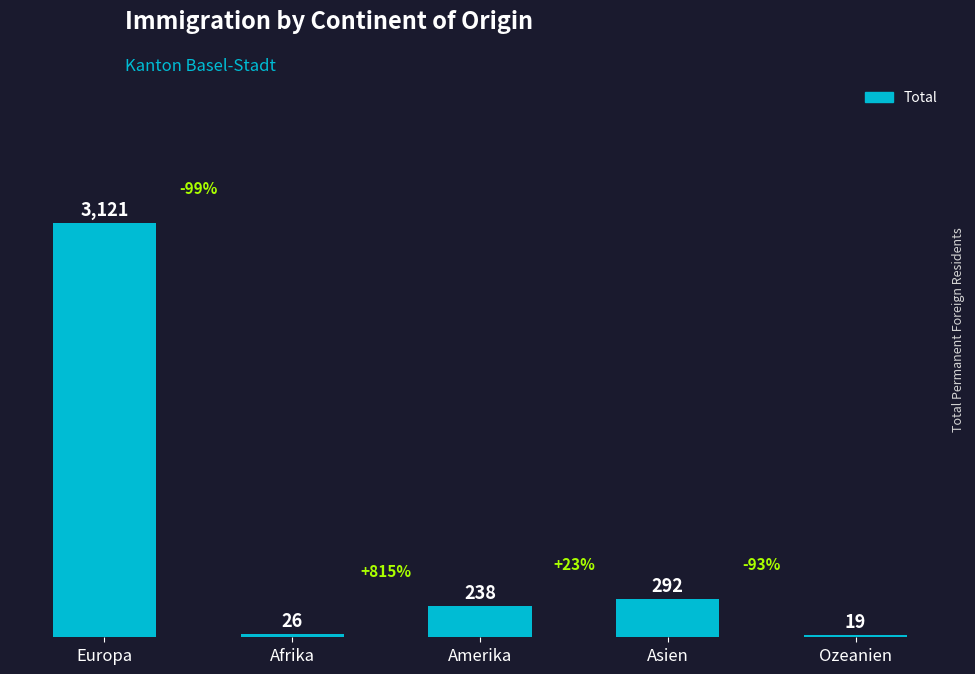

Reading right to left, list all the values displayed in this chart.

19	292	238	26	3121